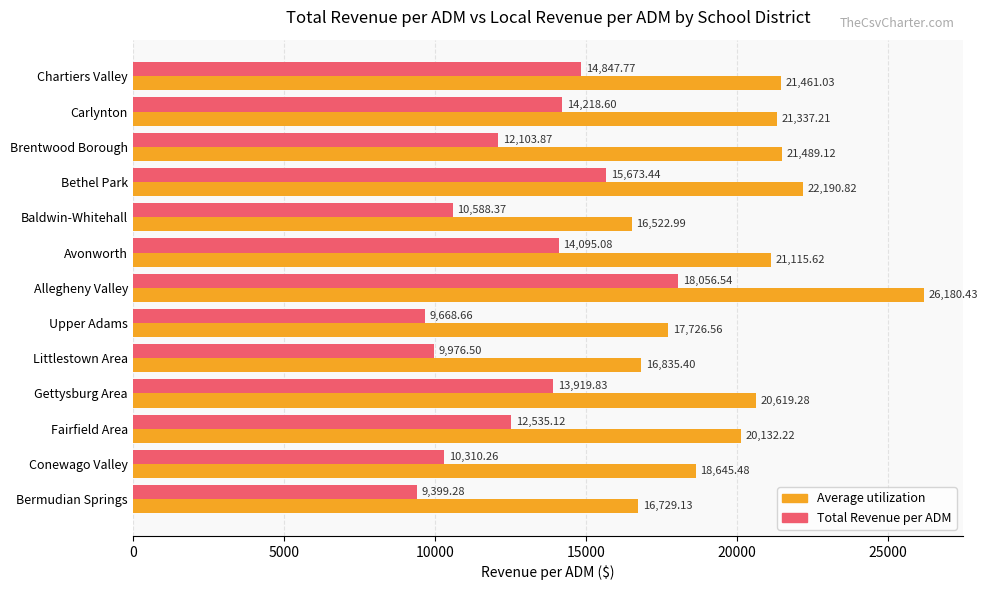

What is the difference between the Total Revenue per ADM values at Carlynton and Chartiers Valley?

629.2